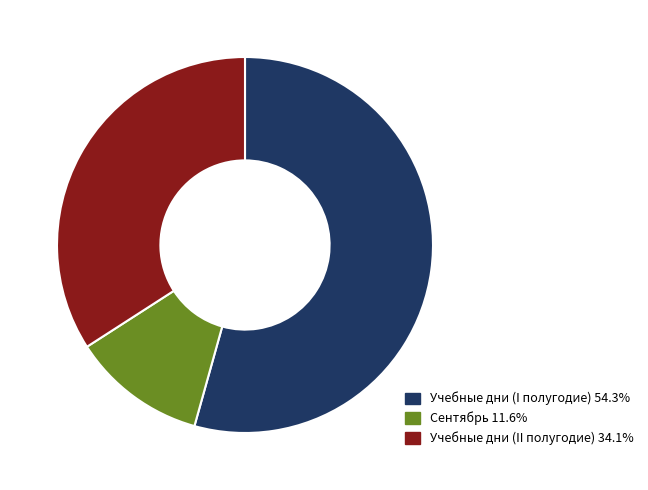

Approximately how many times larger is the value at Учебные дни (II полугодие) 34.1% compared to Сентябрь 11.6%?

2.9